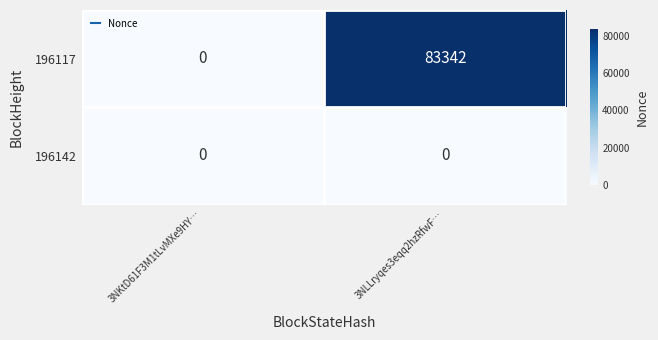

What is the maximum value shown in the chart?

83342